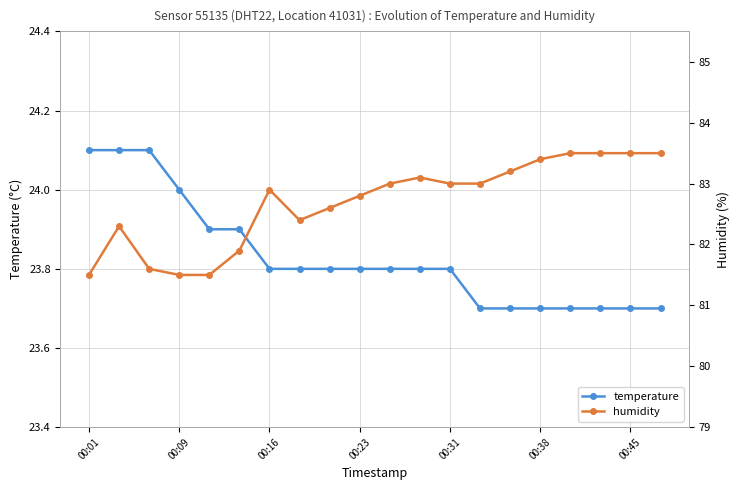

What is the value of the temperature point at the 11th from the left?

23.8